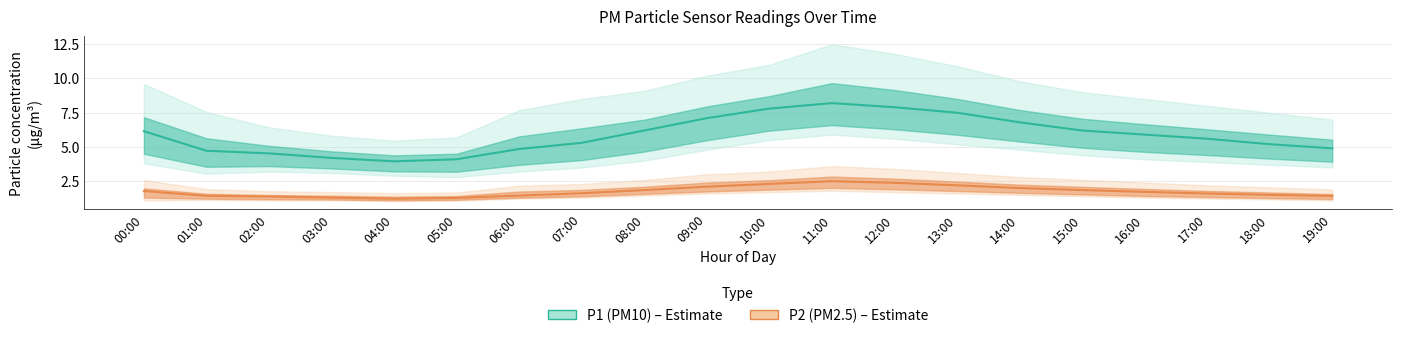

True or false: P2 (PM2.5) has more than 0 interior local peaks.

True